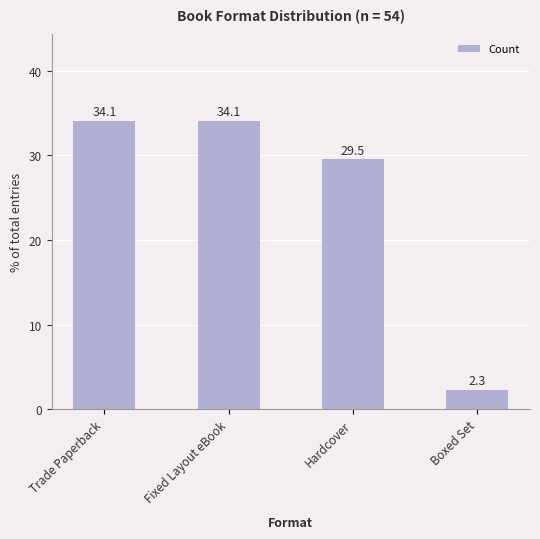

What is the greatest value displayed?

34.1